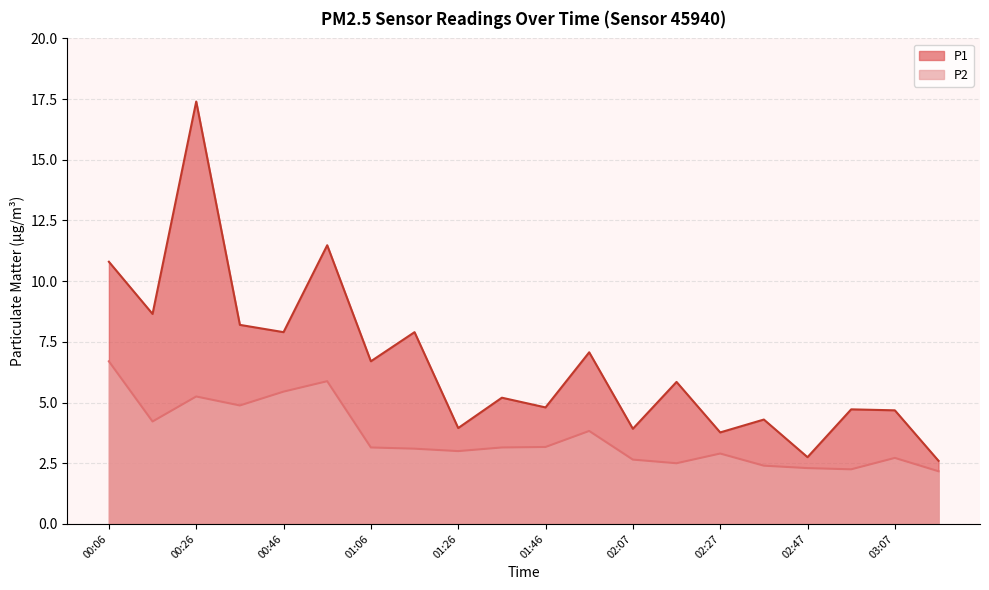

Reading right to left, transcribe all the data shown in this chart.

P1: 2.6	4.7	4.7	2.8	4.3	3.8	5.8	3.9	7.1	4.8	5.2	4.0	7.9	6.7	11.5	7.9	8.2	17.4	8.7	10.8
P2: 2.2	2.7	2.2	2.3	2.4	2.9	2.5	2.6	3.8	3.2	3.1	3.0	3.1	3.1	5.9	5.5	4.9	5.2	4.2	6.7